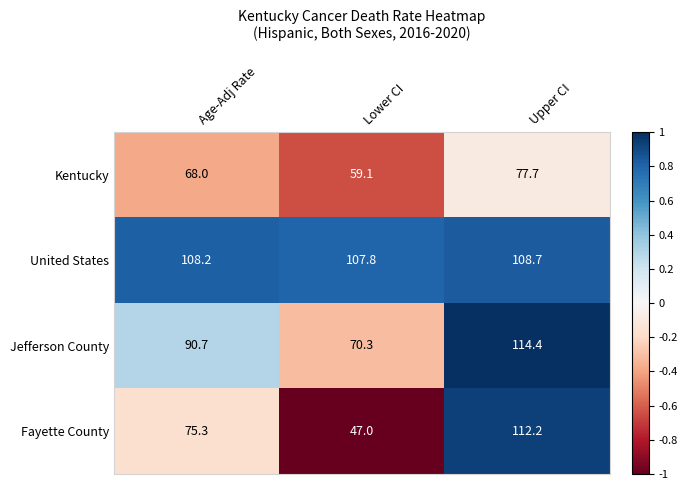

At Upper CI, list the series in order from largest to smallest.

Jefferson County, Fayette County, United States, Kentucky